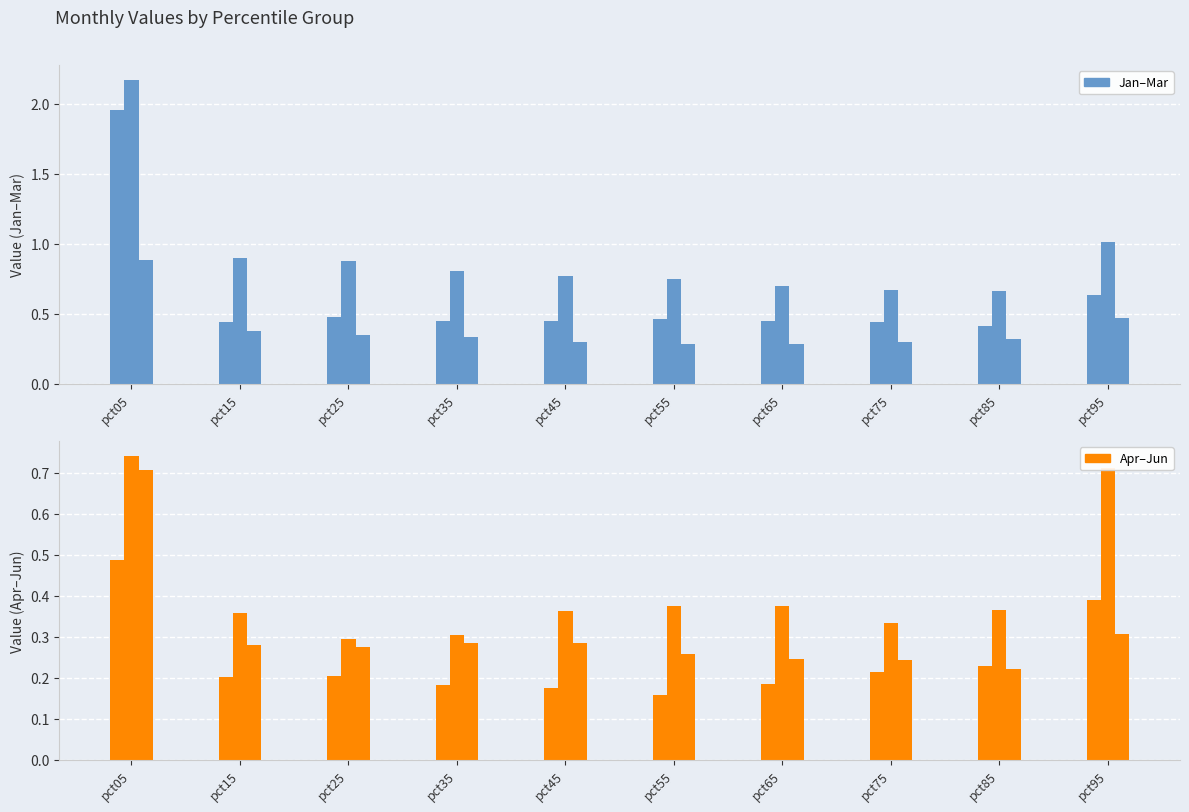

The Apr series shows 0.2 at pct05. True or false?

False